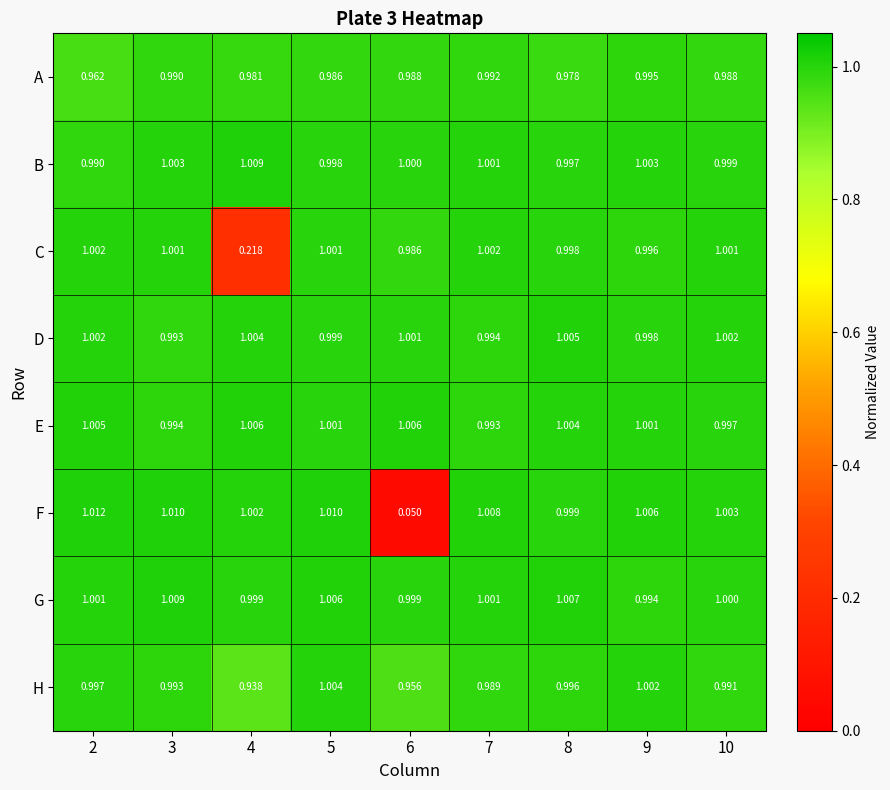

At 4, list the series in order from smallest to largest.

C, H, A, G, F, D, E, B